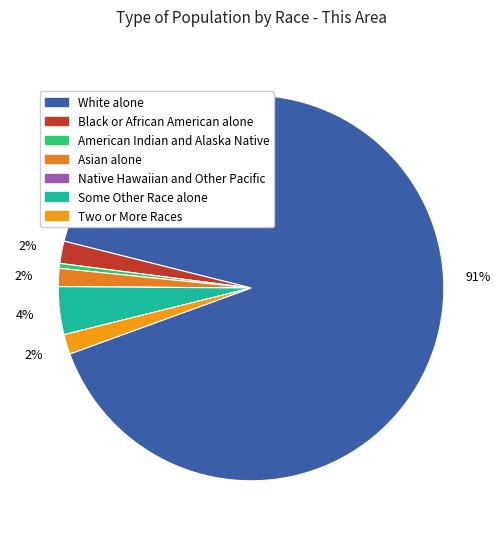

What is the smallest slice in the pie chart?

Native Hawaiian and Other Pacific